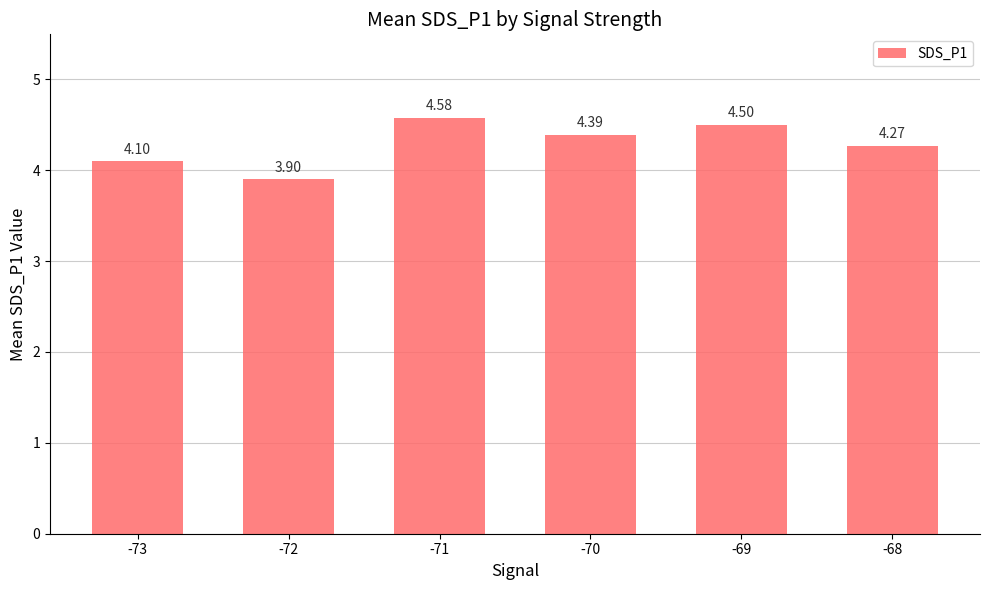

What is the difference between the maximum and minimum values?

0.7